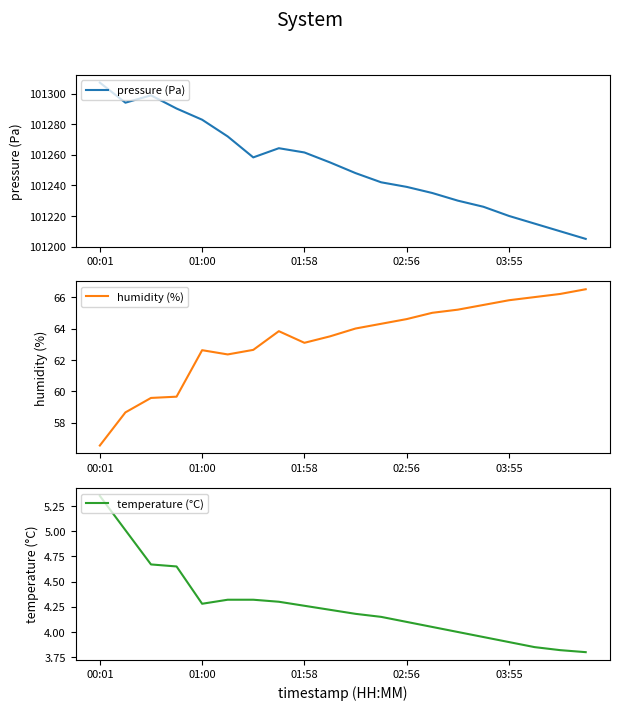

What is the spread (max minus min) of values at 10?

101243.8